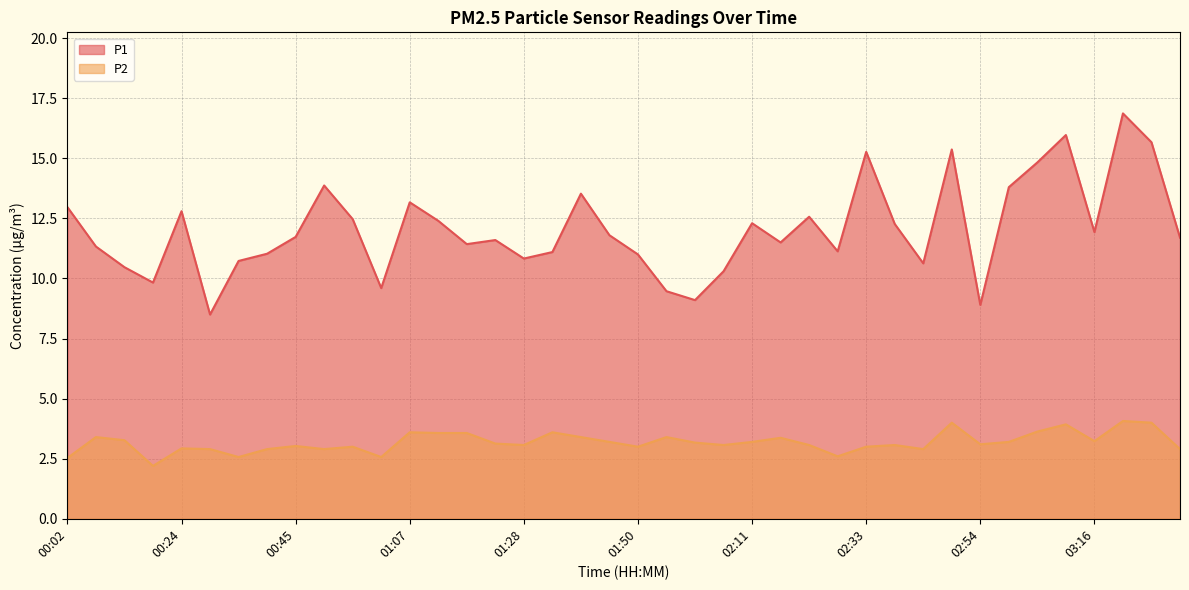

Which series has the largest total across all categories?

P1